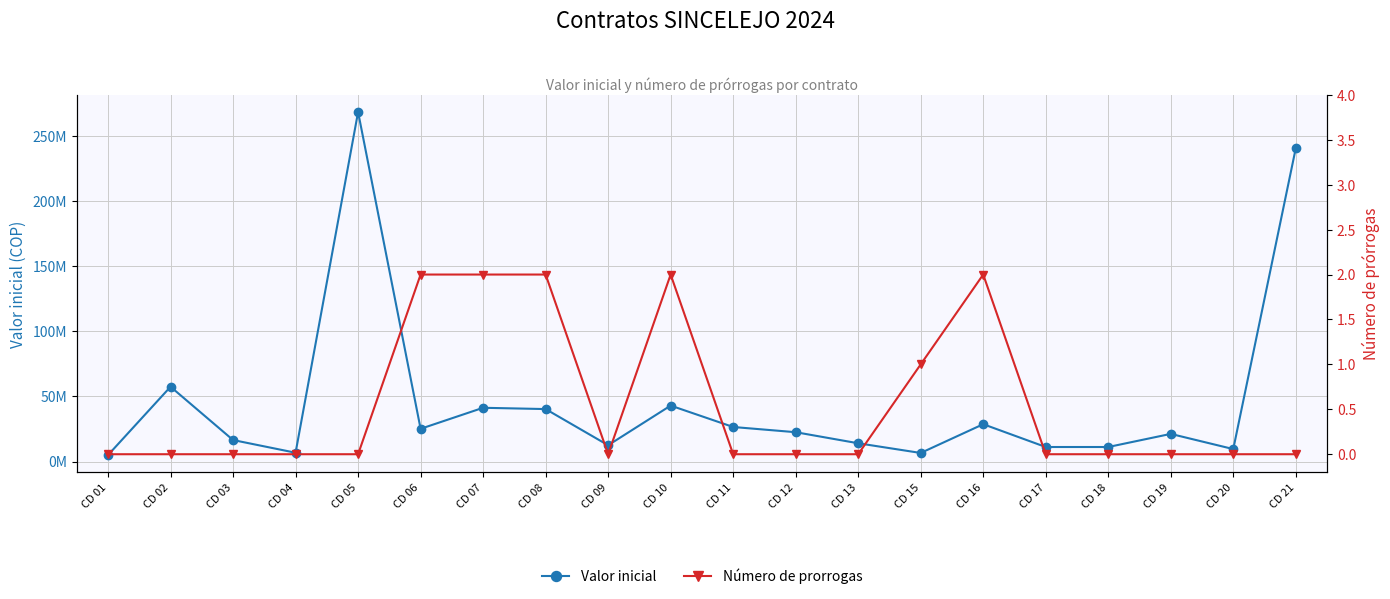

True or false: Valor inicial has more than 1 points higher than both neighbors.

True